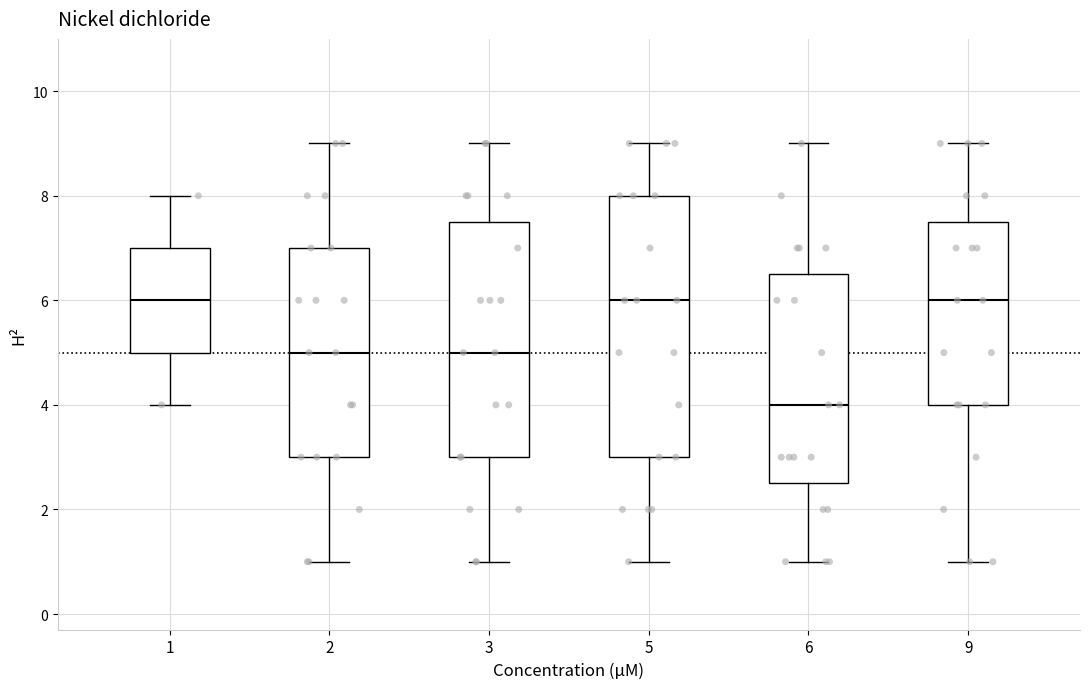

Where does the upper whisker of the box at x = 1 end on the y-axis? The values are not printed on the chart, so give them approximately, as read against the axis.

8.0